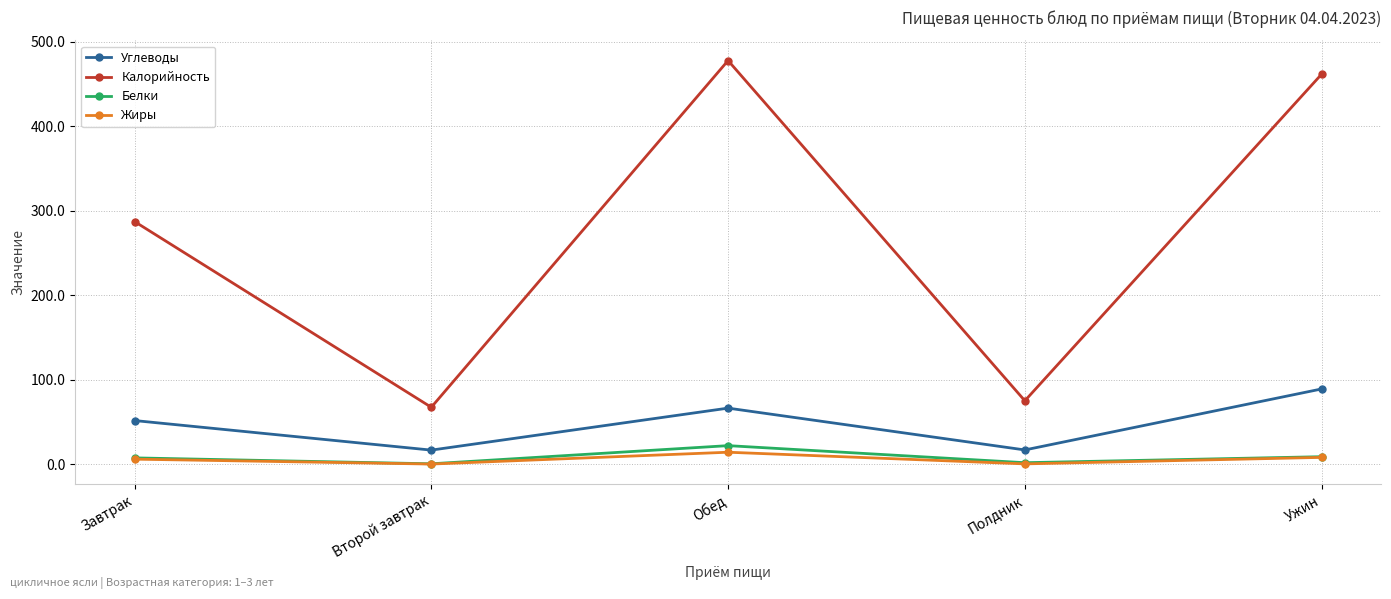

At which label does Углеводы reach its peak?

Ужин